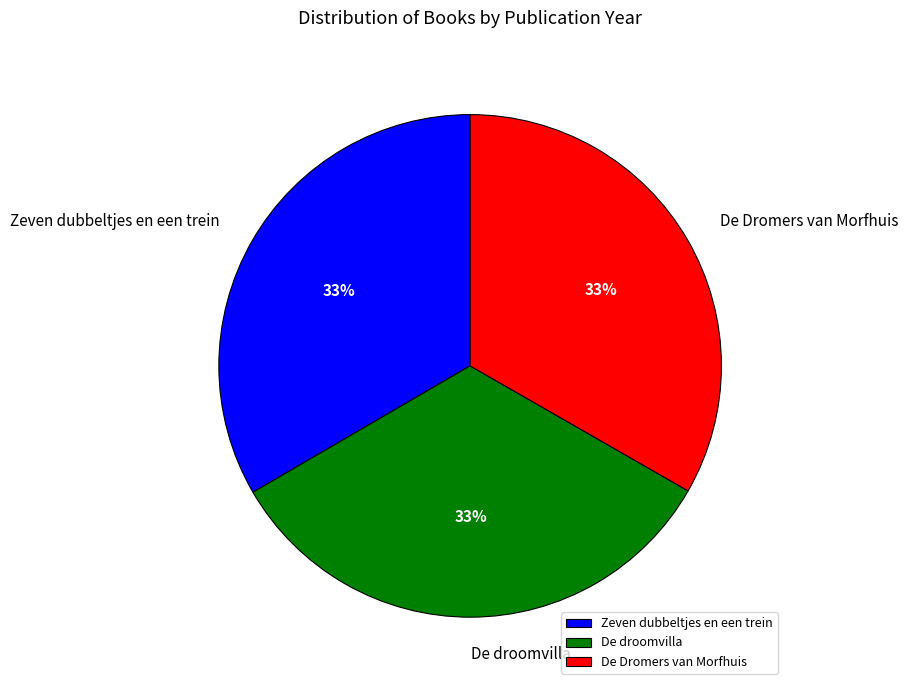

How many segments does this pie chart have?

3